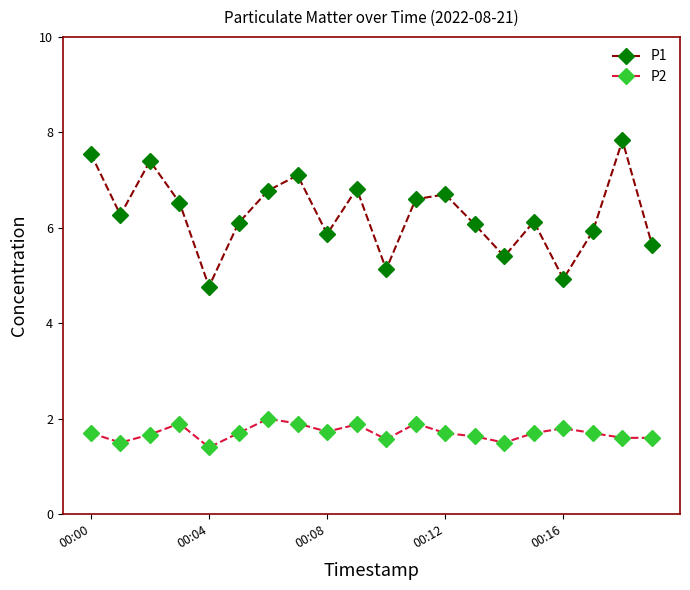

What is the difference between the second highest and minimum values in the P1 series?

2.8